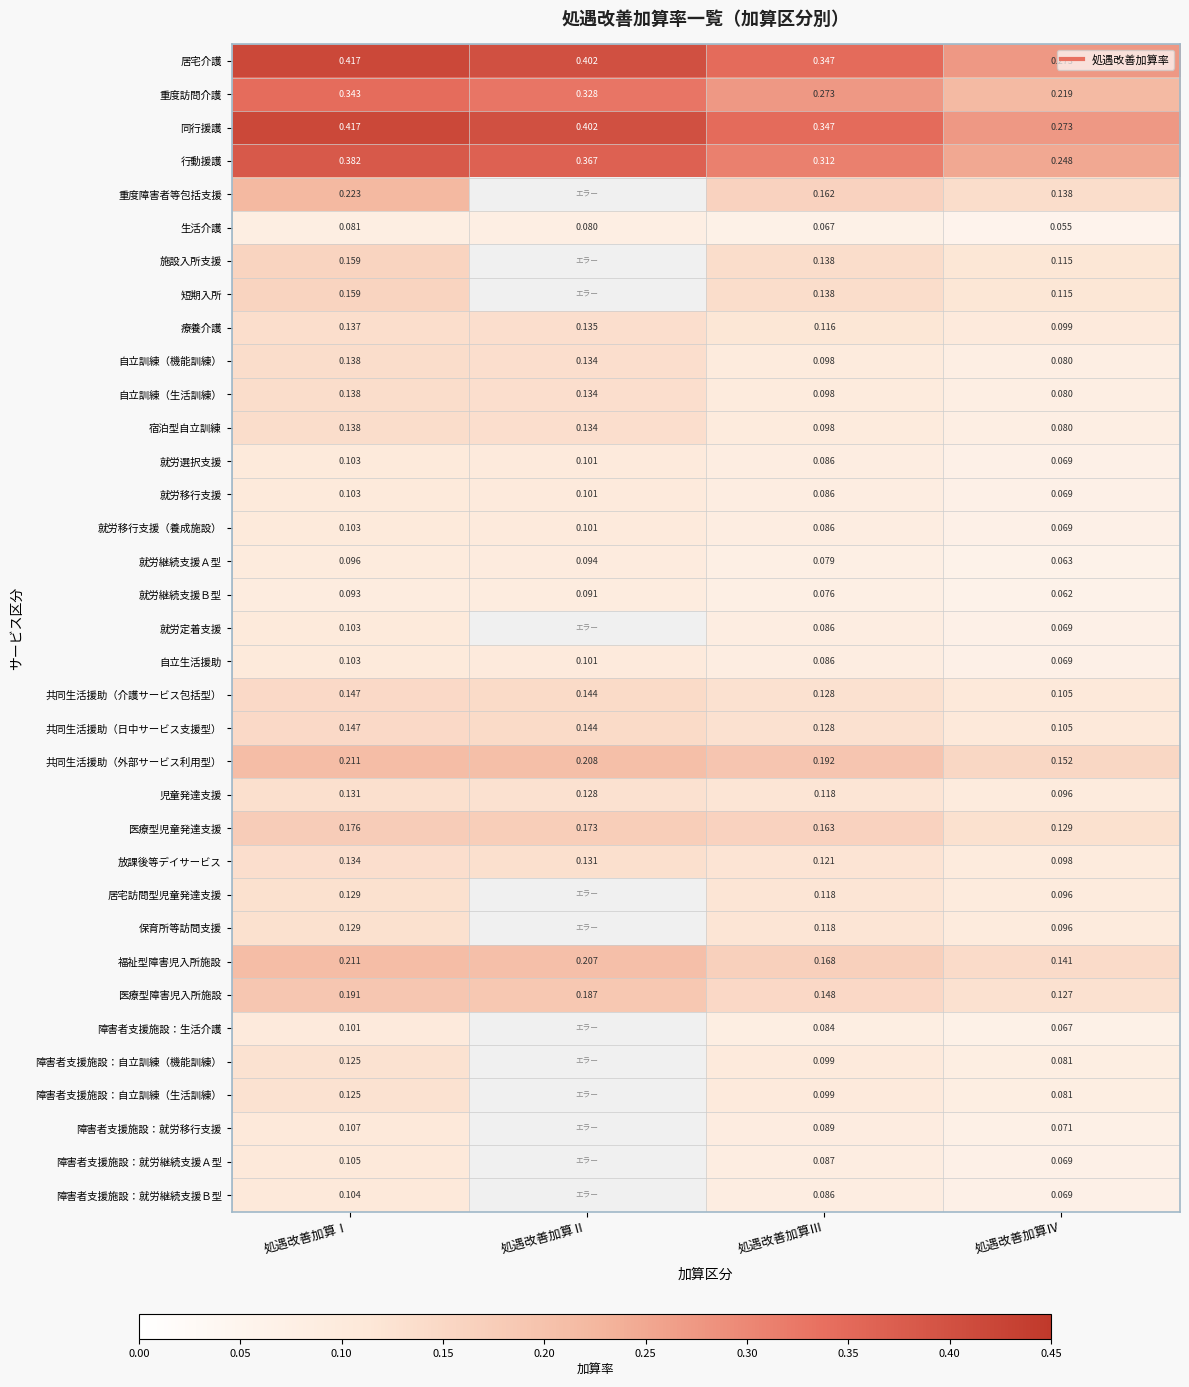

What is the minimum value for 障害者支援施設：自立訓練（機能訓練）?

0.1